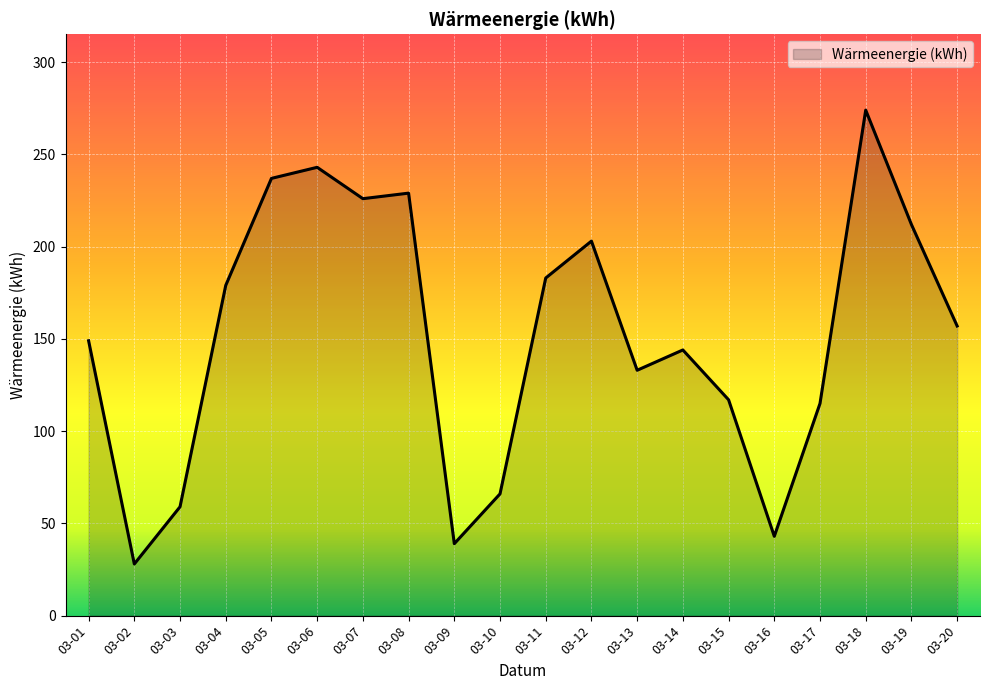

Is it true that the value at 03-19 is 114?

False